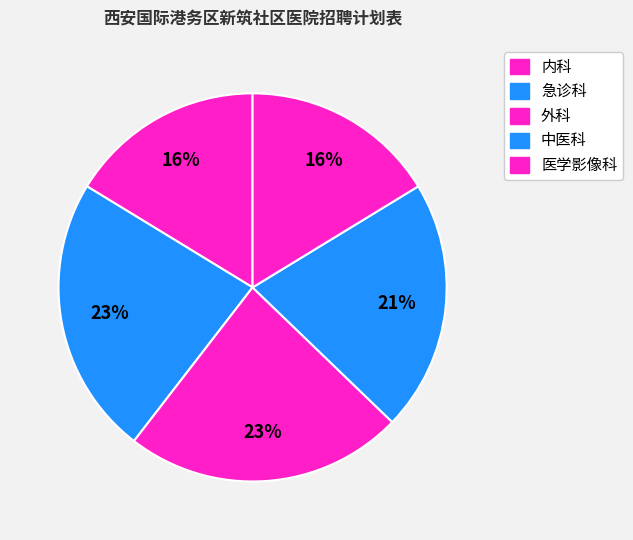

True or false: 中医科 accounts for 36% of the total.

False